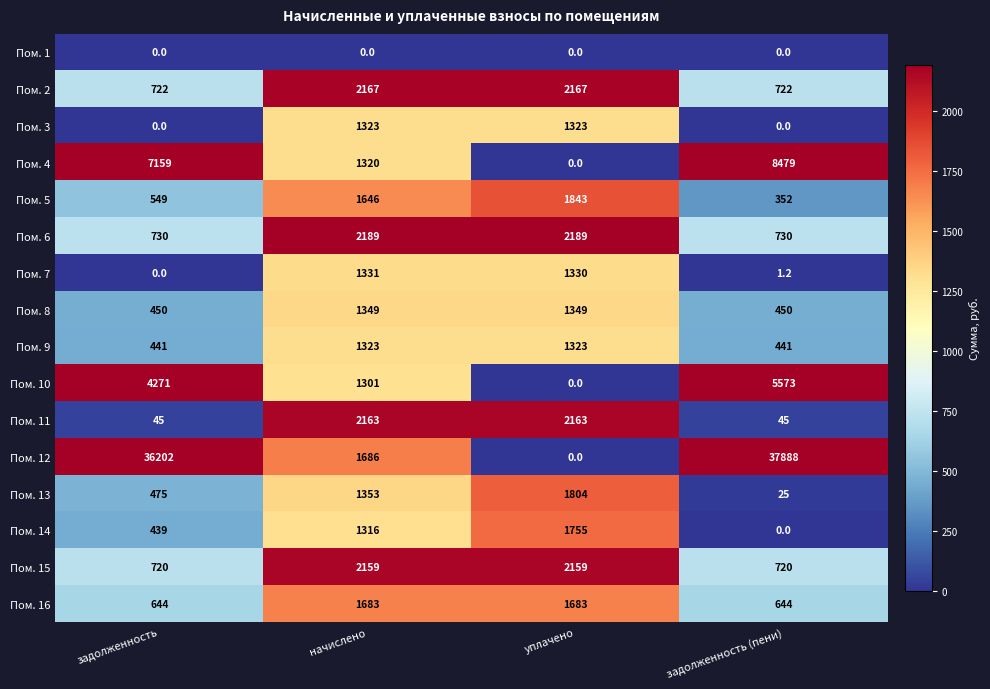

Count the Пом. 3 values in the range 0 to 1323.

4